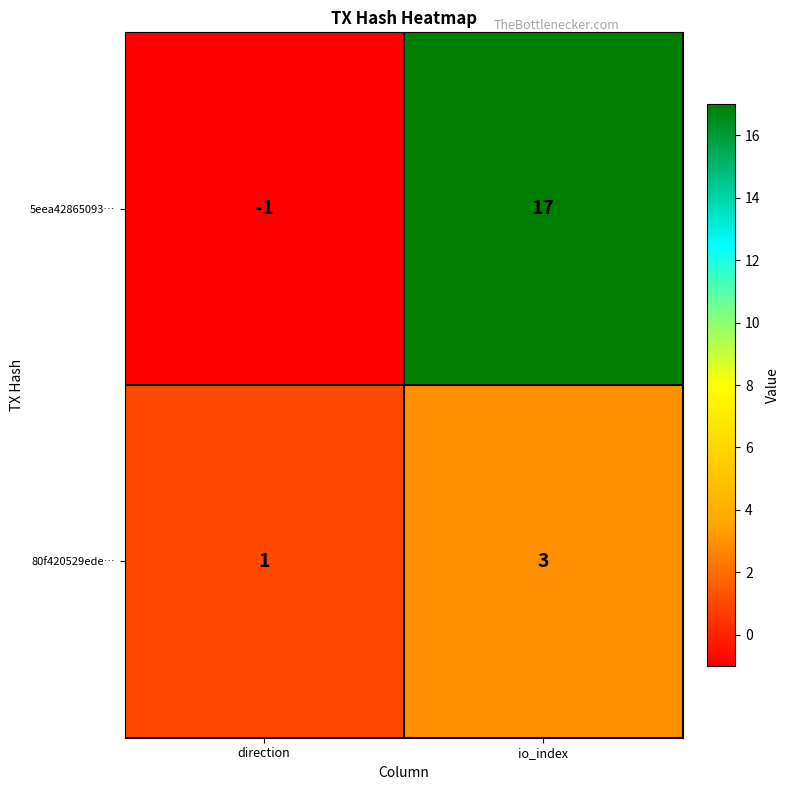

What is the sum of all 80f420529ede… values?

4